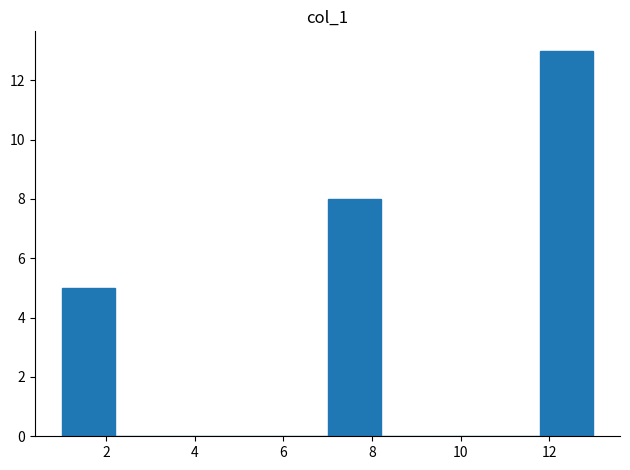

Over which range of the x-axis is the bar tallest?

11.8 to 13.0